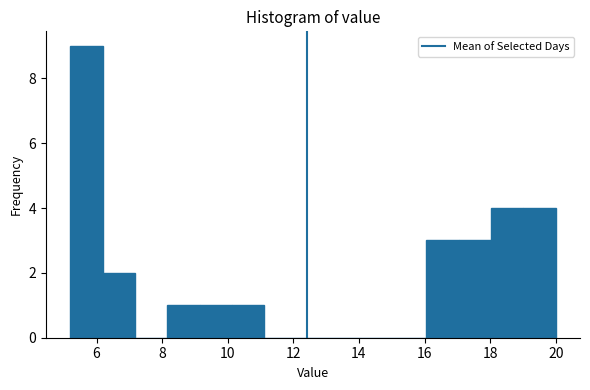

Over which range of the x-axis is the bar tallest?

5.2 to 6.2